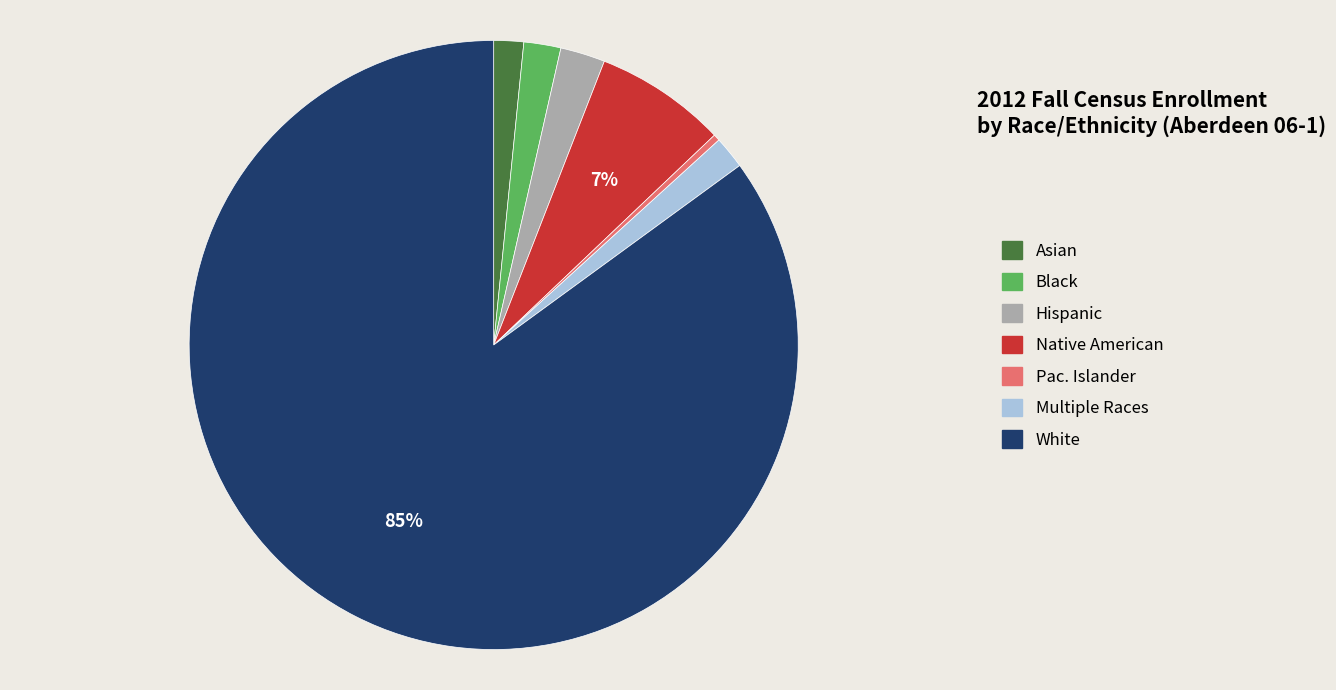

To the nearest percent, what percentage of the pie is Native American?

7%